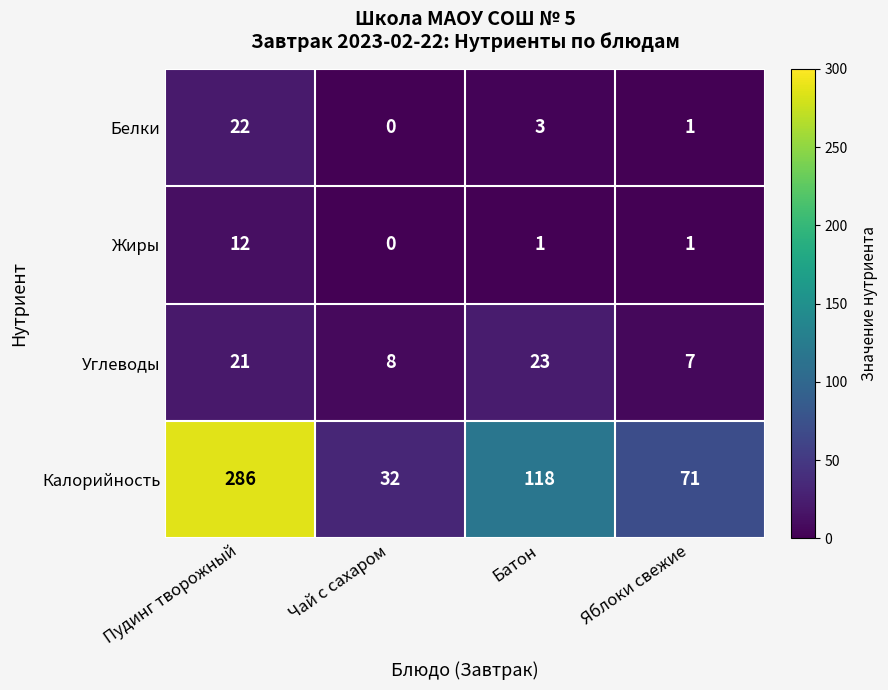

How many categories are shown in the chart?

4